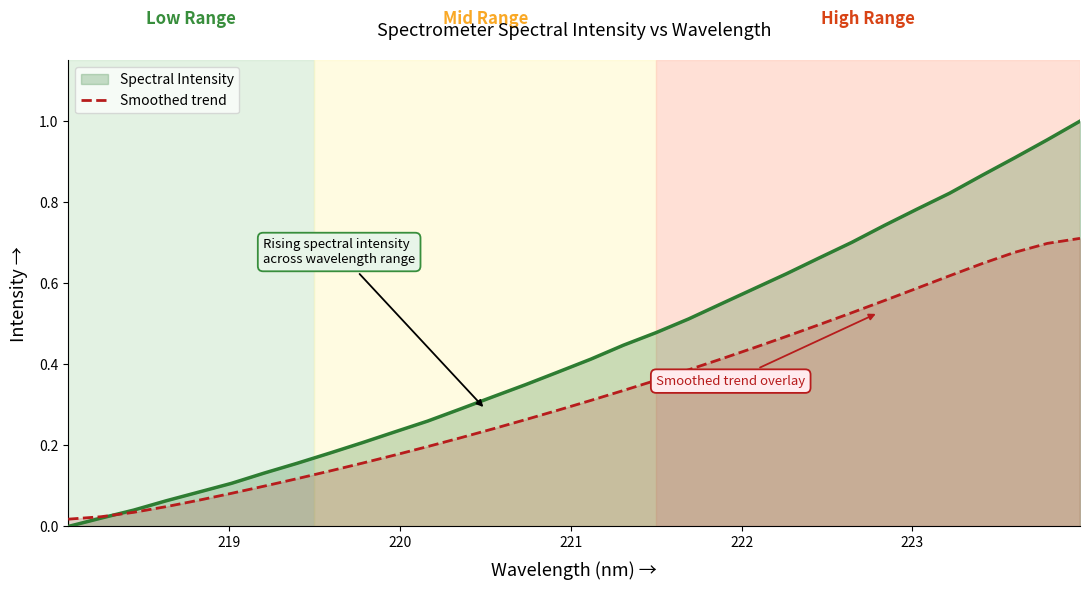

Which series has the widest spread of values?

Spectral Intensity